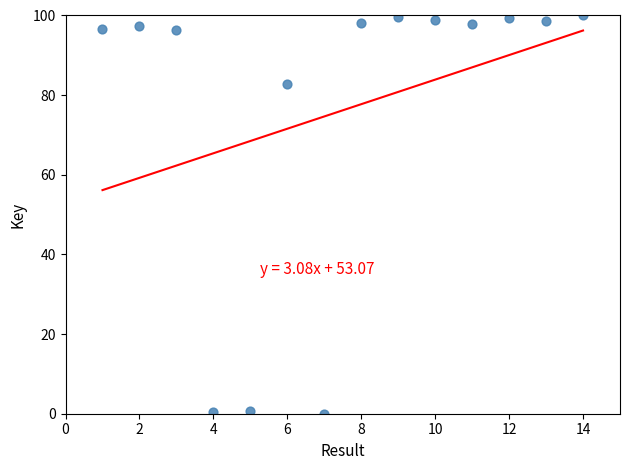

What is the range of Y values (max minus min)?

100.0